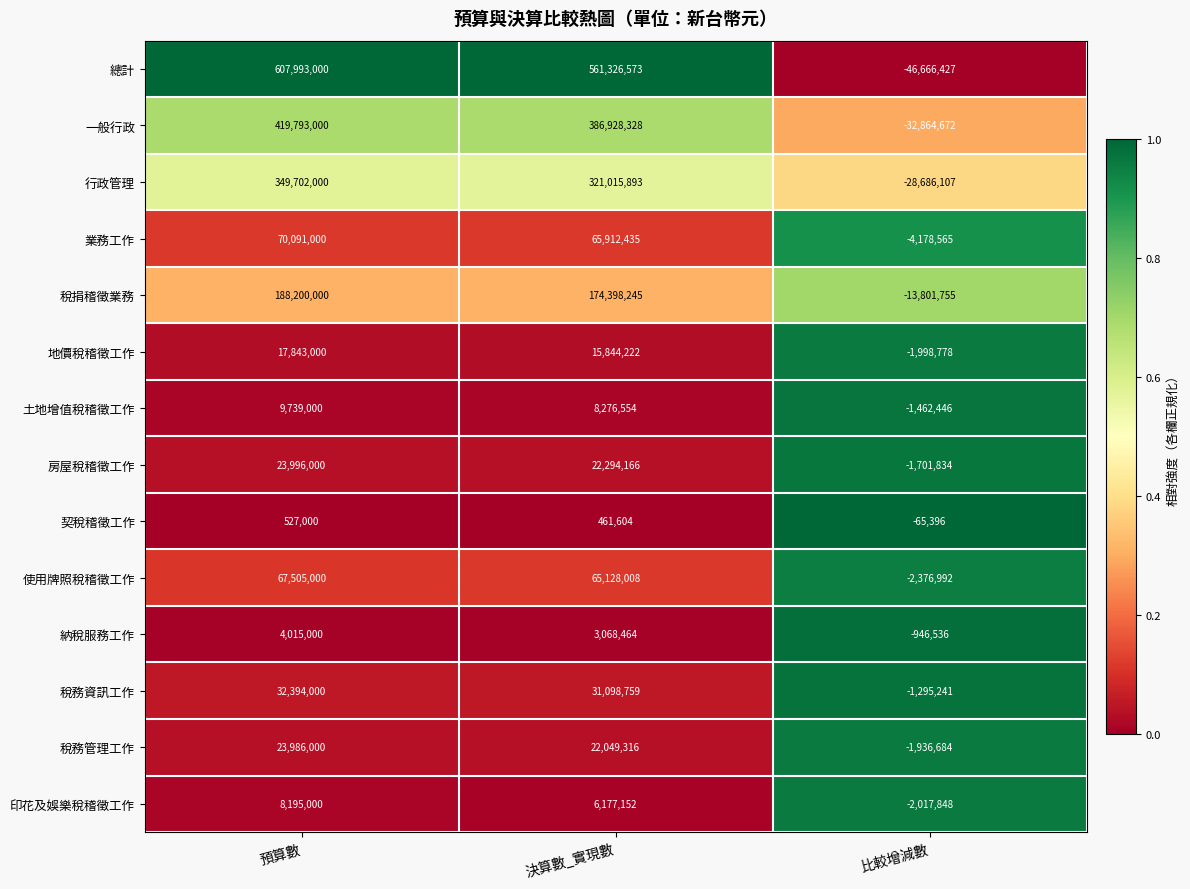

What is the total value across all series at 比較增減數?

-139999281